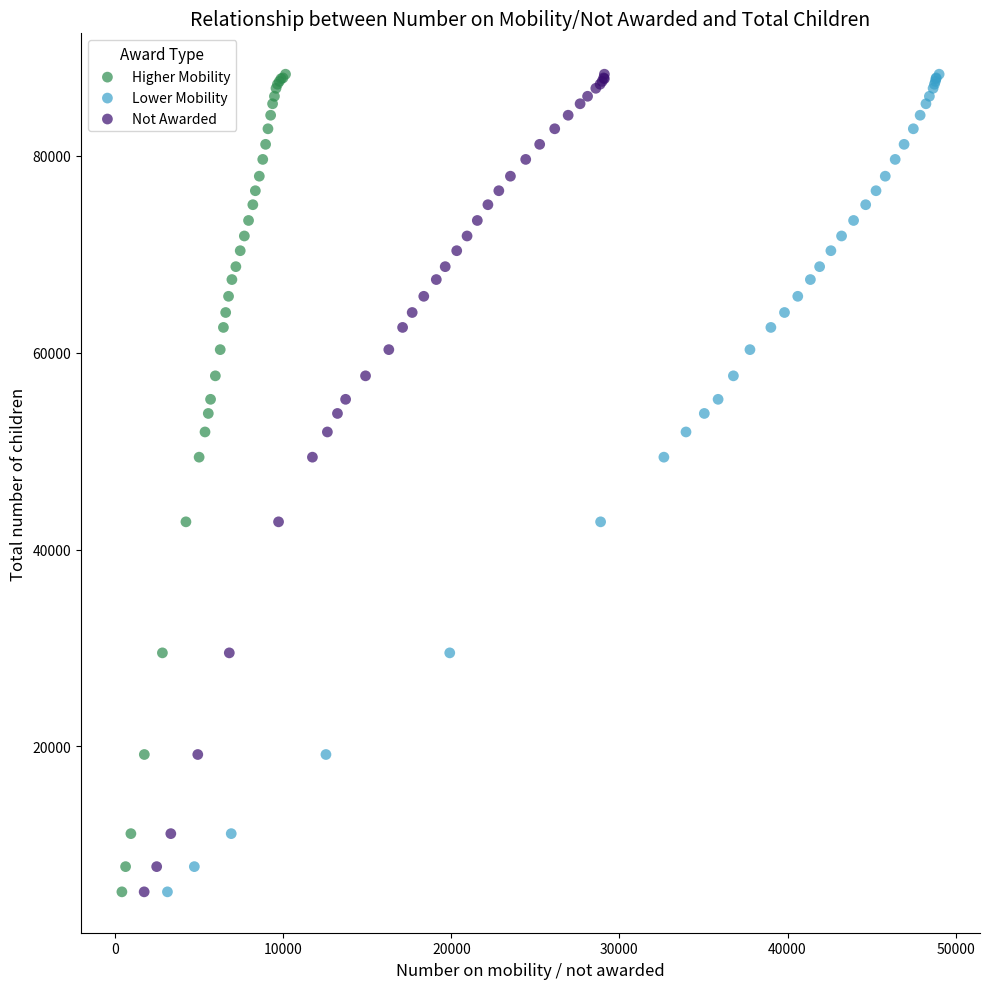

What are all the series names shown in the legend?

Higher Mobility, Lower Mobility, Not Awarded